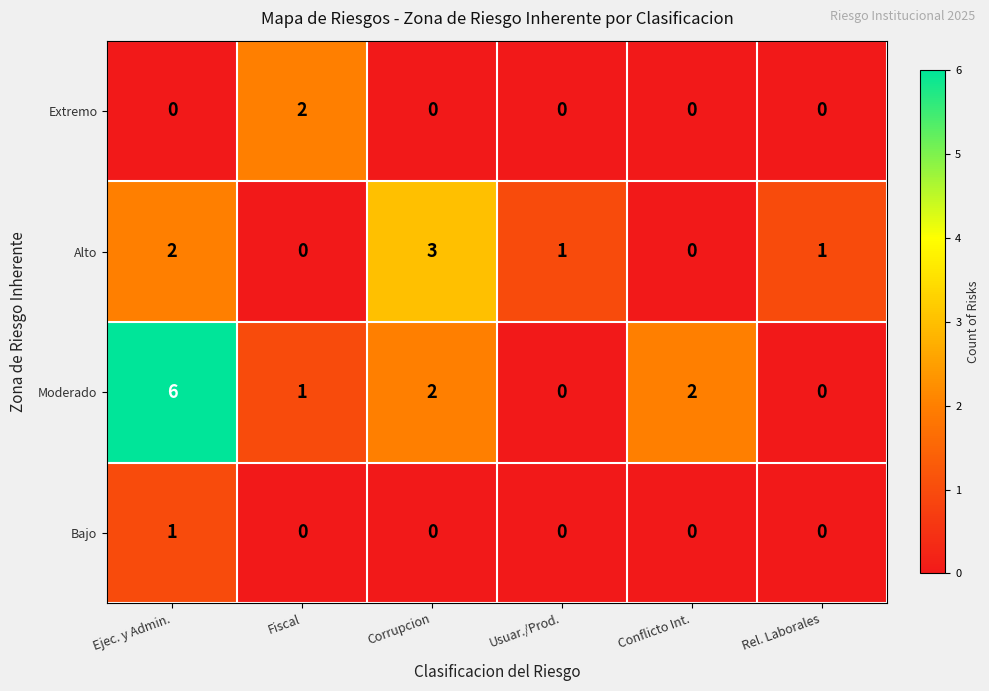

Reading left to right, extract all data points from this chart.

Extremo: 0	2	0	0	0	0
Alto: 2	0	3	1	0	1
Moderado: 6	1	2	0	2	0
Bajo: 1	0	0	0	0	0